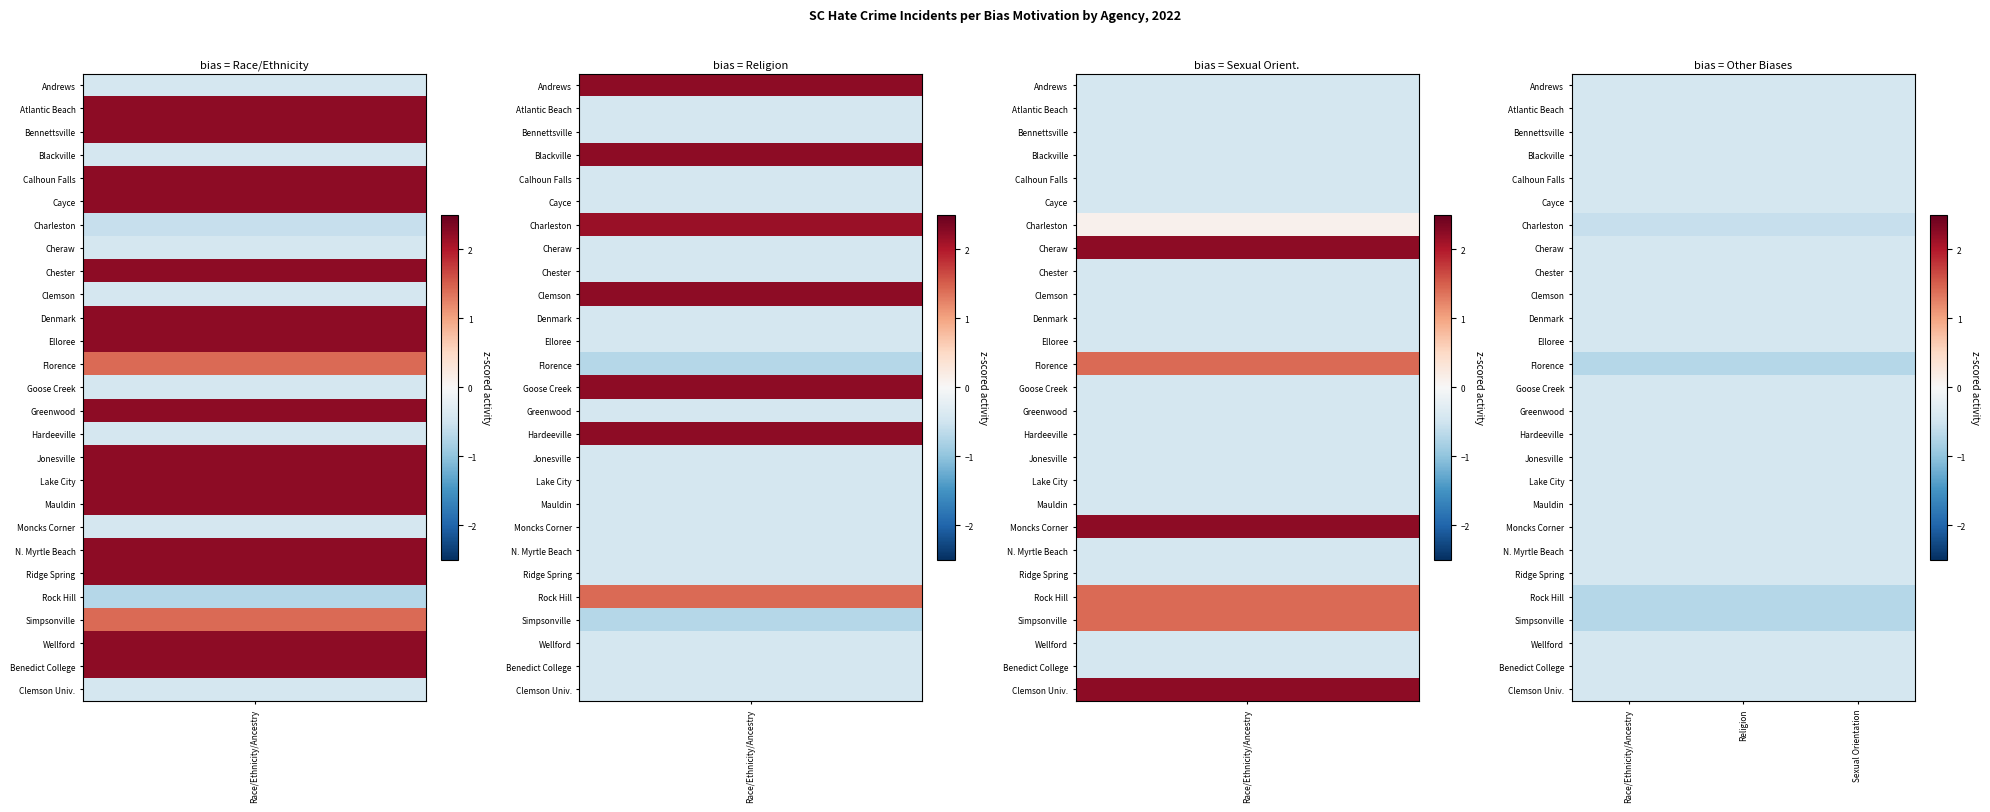

What is the minimum value for Benedict College?

-0.4